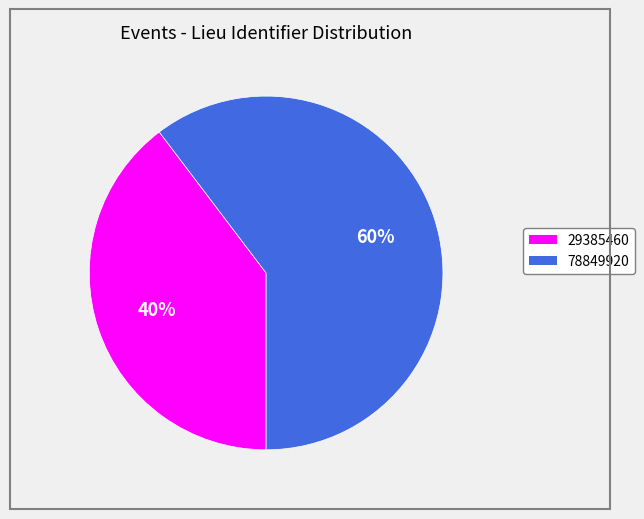

What percentage is the 78849920 slice, to the nearest percent?

60%